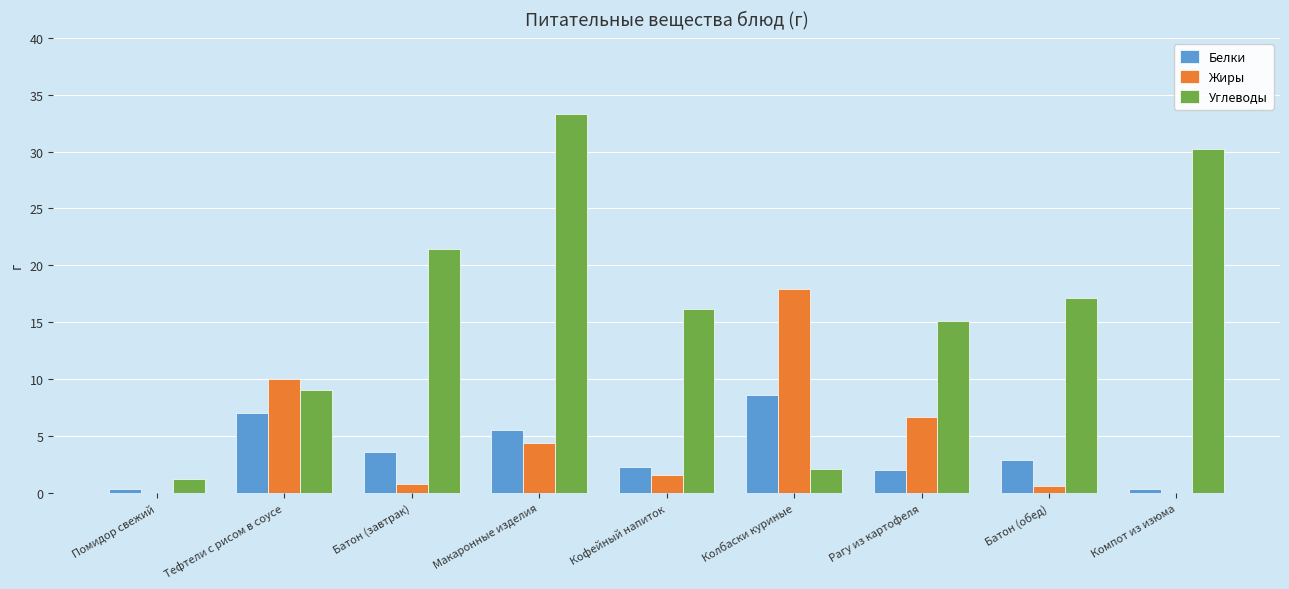

Reading right to left, transcribe all the data shown in this chart.

Белки: 0.3	2.9	2.0	8.6	2.3	5.5	3.6	7.0	0.3
Жиры: 0.0	0.6	6.7	17.9	1.6	4.4	0.8	10.0	0.0
Углеводы: 30.2	17.1	15.1	2.1	16.2	33.3	21.4	9.0	1.2